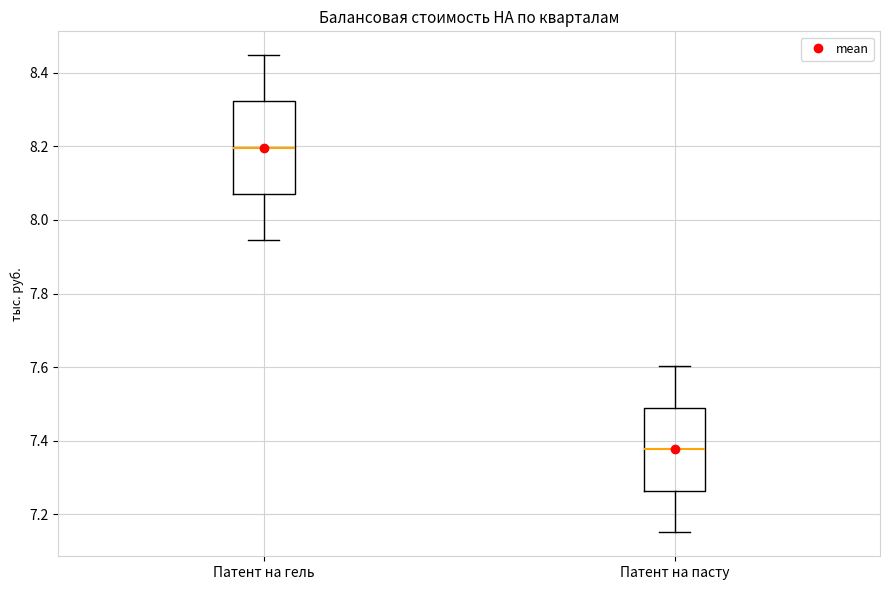

Where is the upper edge of the box for Патент на гель on the y-axis? The values are not printed on the chart, so give them approximately, as read against the axis.

8.32